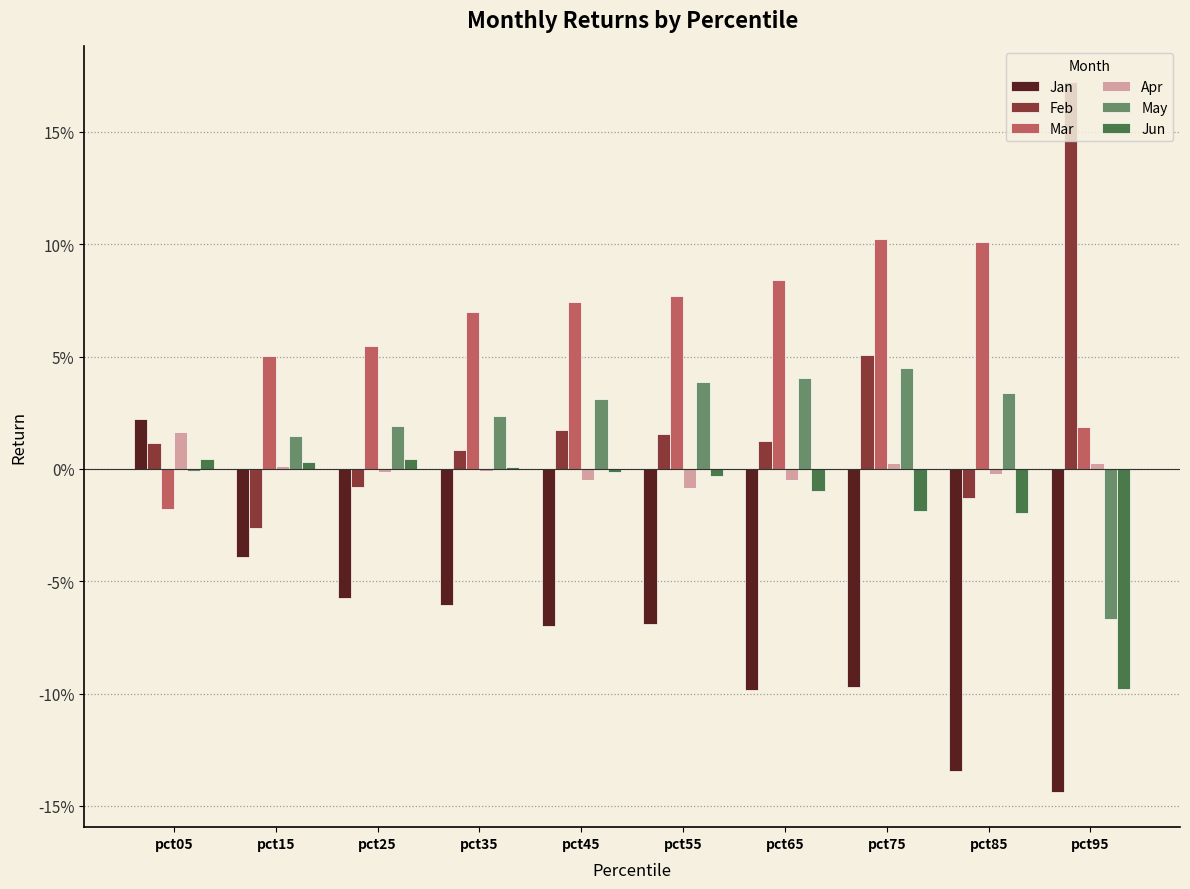

Are the bars horizontal?

No